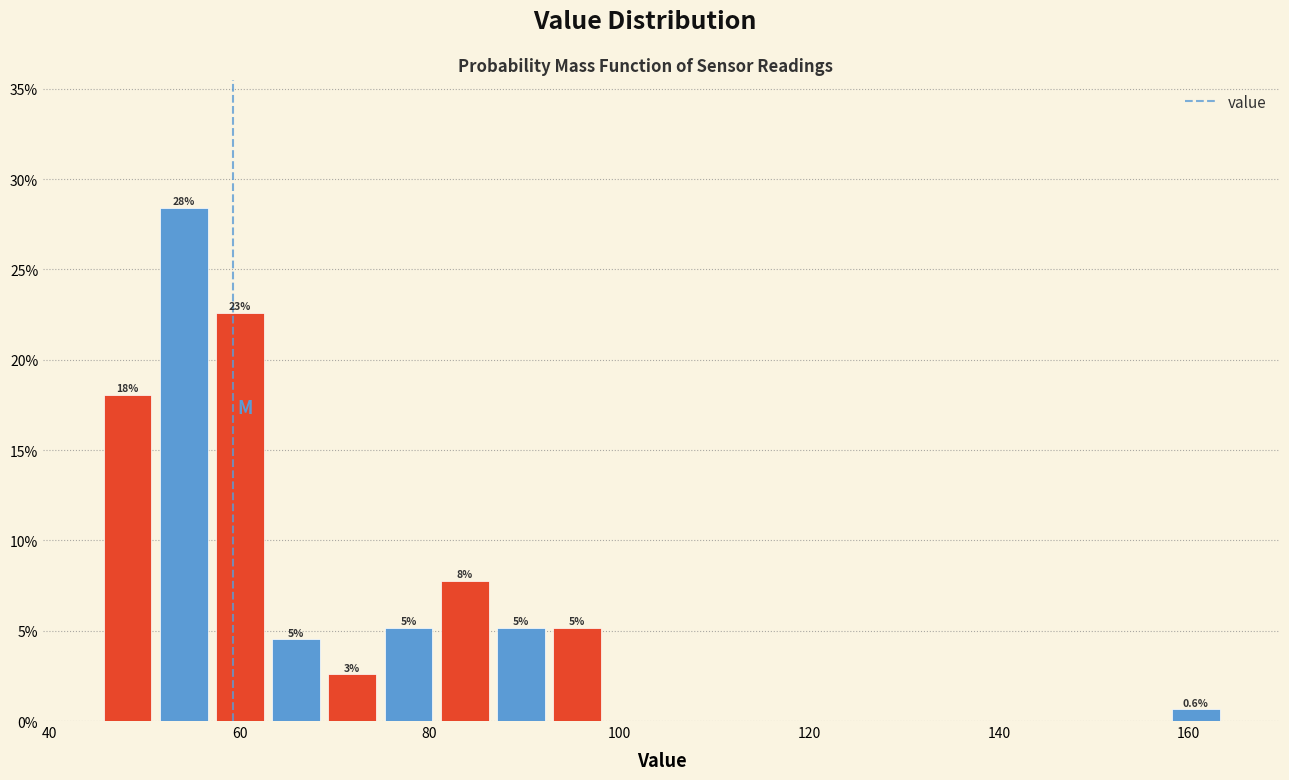

Around what value on the x-axis is the tallest bar? Give the approximate position of its centre, as read against the axis.

54